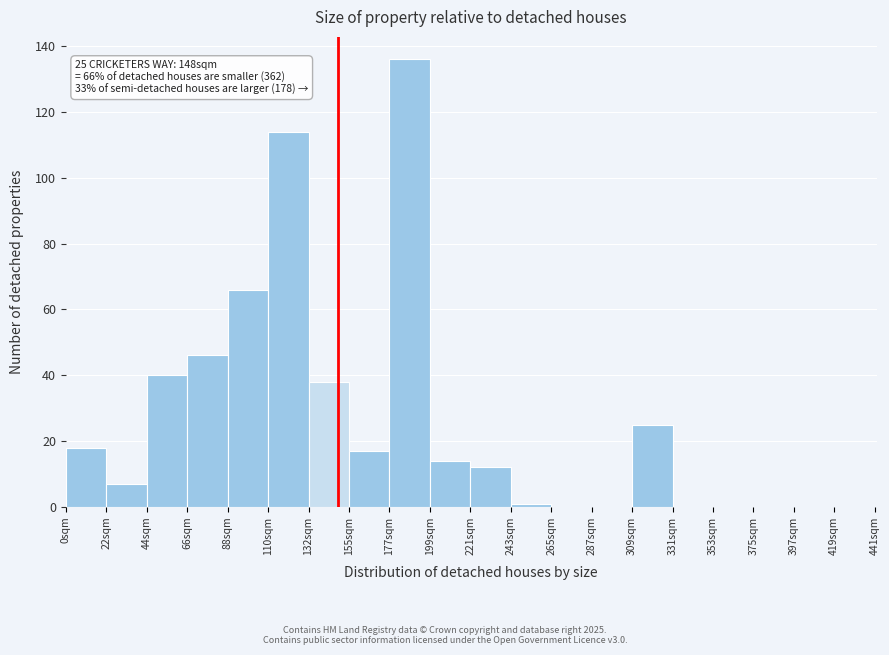

Over which range of the x-axis is the bar tallest?

176 to 198